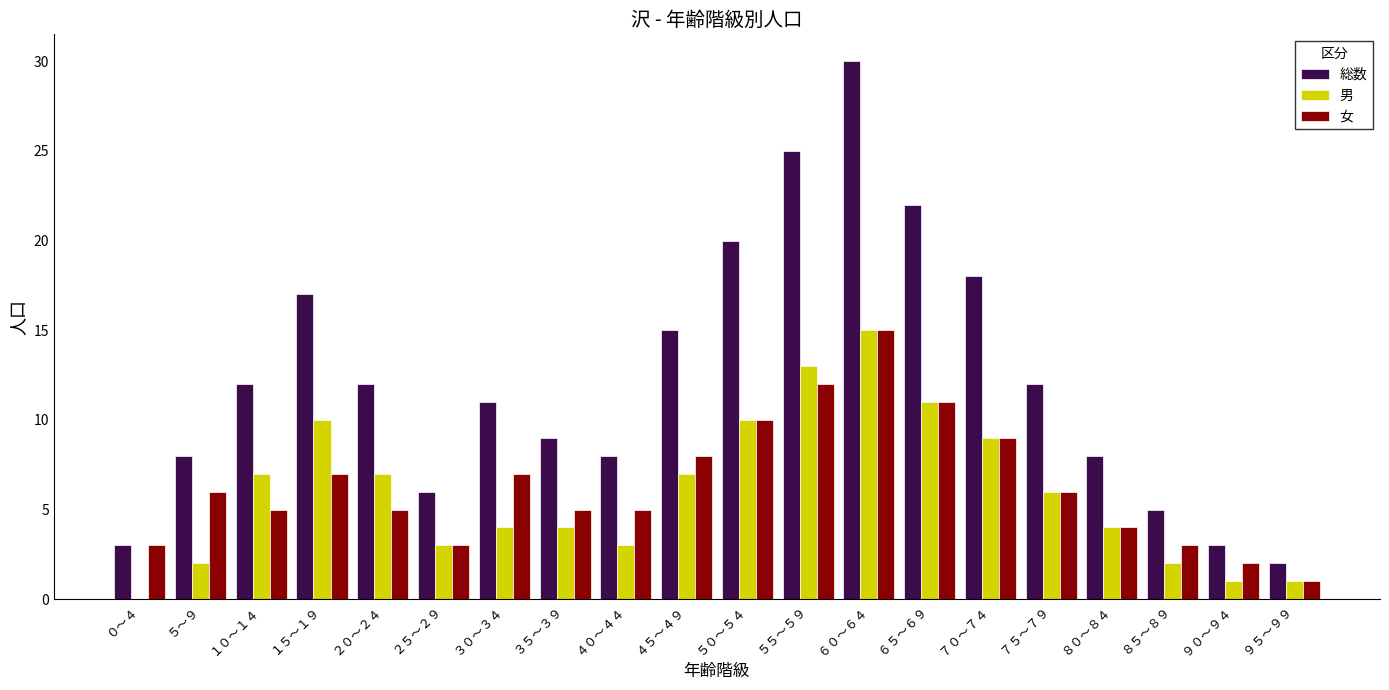

What is the sum of the 男 values at ５５～５９ and ０～４?

13